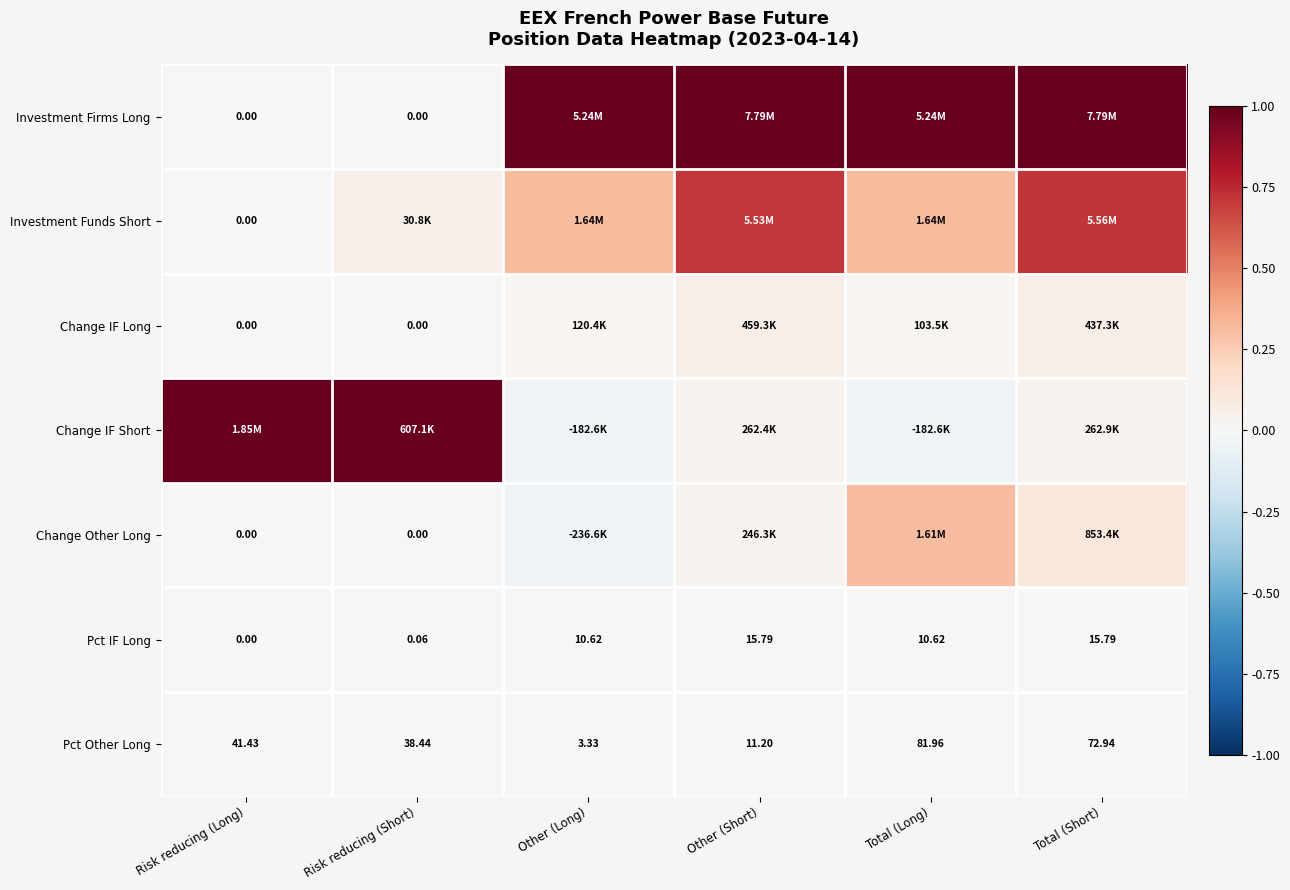

Which category has the lowest value in the Pct Other Long series?

Other (Long)